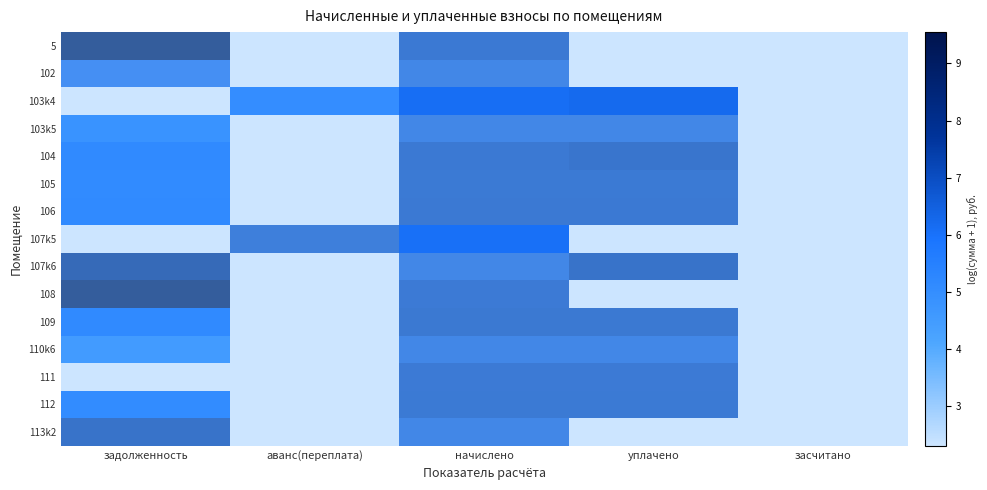

Between начислено and задолженность, which is larger?

задолженность